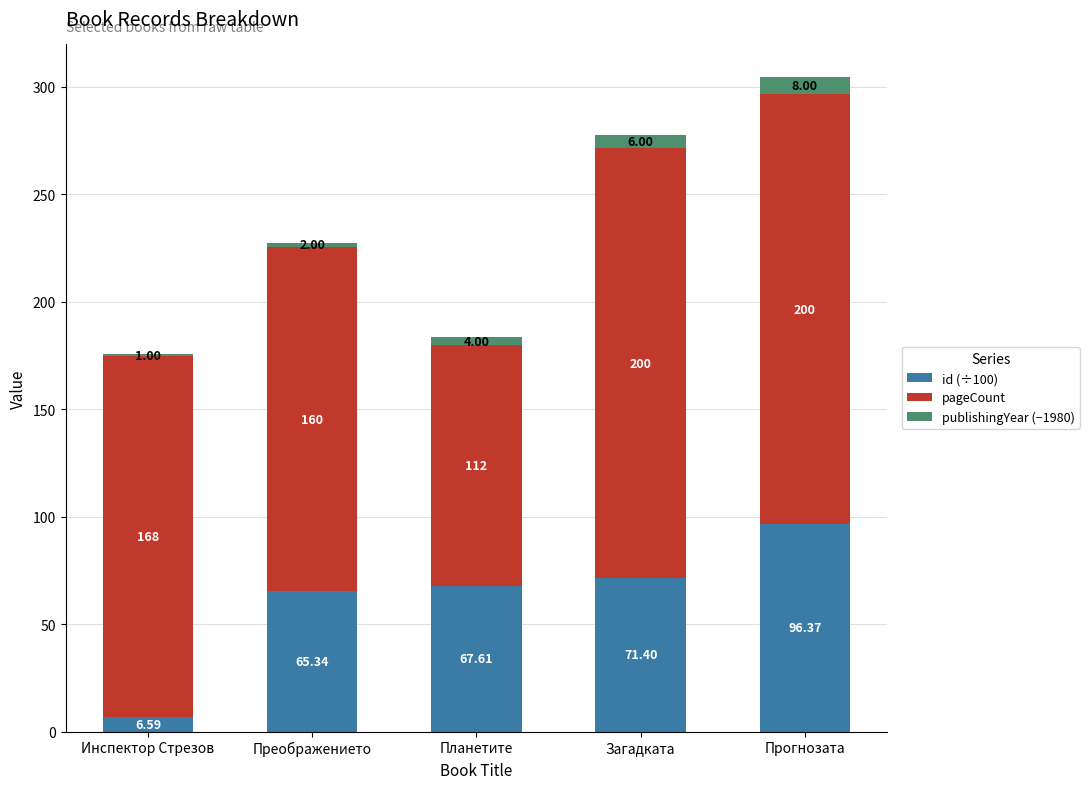

What is the total value across all series at Прогнозата?

304.4